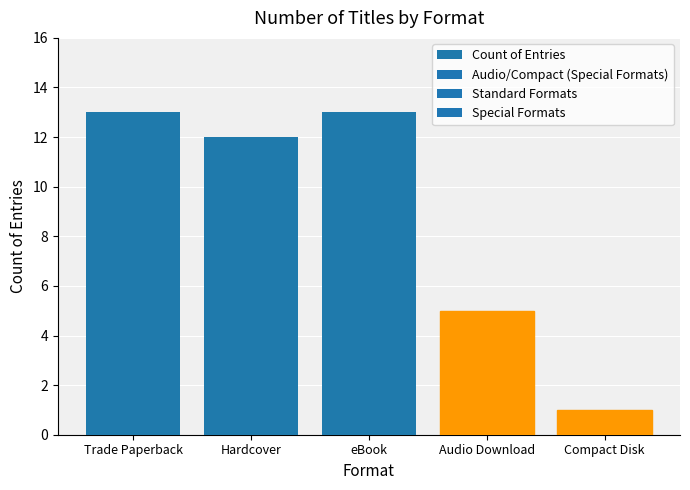

What is the difference between the values at Hardcover and Audio Download?

7